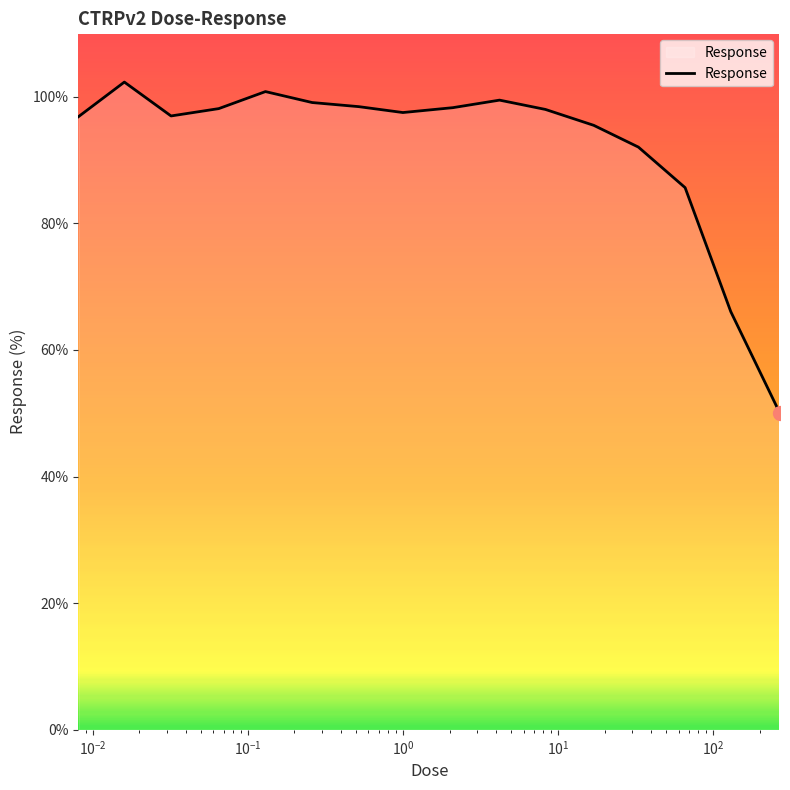

Is this an area chart (filled region under the line)?

No